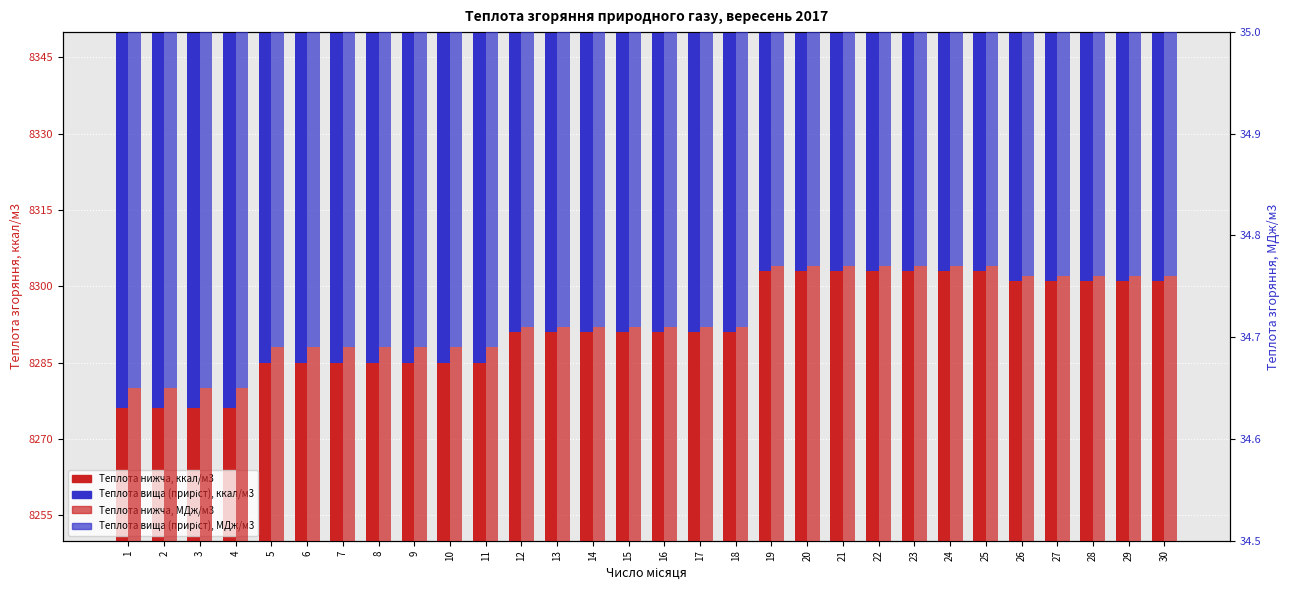

Reading right to left, what are all the values shown in this chart?

Теплота нижча, ккал/м3: 30=8301.0	29=8301.0	28=8301.0	27=8301.0	26=8301.0	25=8303.0	24=8303.0	23=8303.0	22=8303.0	21=8303.0	20=8303.0	19=8303.0	18=8291.0	17=8291.0	16=8291.0	15=8291.0	14=8291.0	13=8291.0	12=8291.0	11=8285.0	10=8285.0	9=8285.0	8=8285.0	7=8285.0	6=8285.0	5=8285.0	4=8276.0	3=8276.0	2=8276.0	1=8276.0
Теплота вища (приріст), ккал/м3: 30=893.0	29=893.0	28=893.0	27=893.0	26=893.0	25=893.0	24=893.0	23=893.0	22=893.0	21=893.0	20=893.0	19=893.0	18=891.0	17=891.0	16=891.0	15=891.0	14=891.0	13=891.0	12=891.0	11=890.0	10=890.0	9=890.0	8=890.0	7=890.0	6=890.0	5=890.0	4=890.0	3=890.0	2=890.0	1=890.0
Теплота нижча, МДж/м3: 30=34.8	29=34.8	28=34.8	27=34.8	26=34.8	25=34.8	24=34.8	23=34.8	22=34.8	21=34.8	20=34.8	19=34.8	18=34.7	17=34.7	16=34.7	15=34.7	14=34.7	13=34.7	12=34.7	11=34.7	10=34.7	9=34.7	8=34.7	7=34.7	6=34.7	5=34.7	4=34.6	3=34.6	2=34.6	1=34.6
Теплота вища (приріст), МДж/м3: 30=3.7	29=3.7	28=3.7	27=3.7	26=3.7	25=3.7	24=3.7	23=3.7	22=3.7	21=3.7	20=3.7	19=3.7	18=3.7	17=3.7	16=3.7	15=3.7	14=3.7	13=3.7	12=3.7	11=3.7	10=3.7	9=3.7	8=3.7	7=3.7	6=3.7	5=3.7	4=3.7	3=3.7	2=3.7	1=3.7